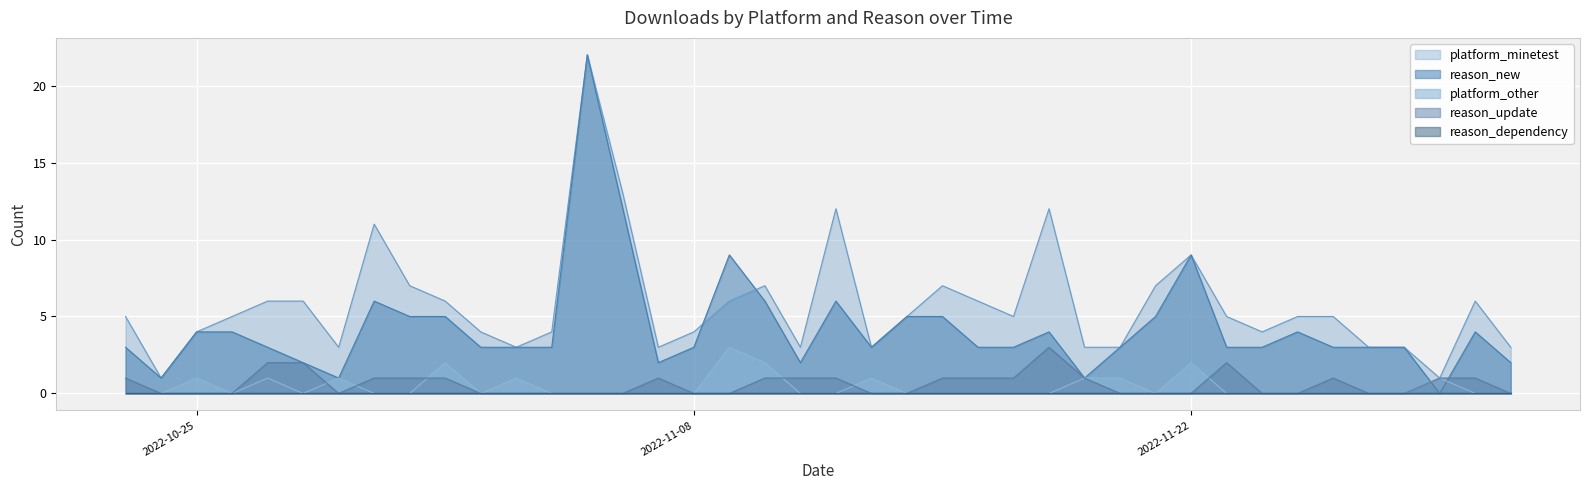

What is the difference between the platform_minetest values at 2022-11-08 and 2022-10-24?

3